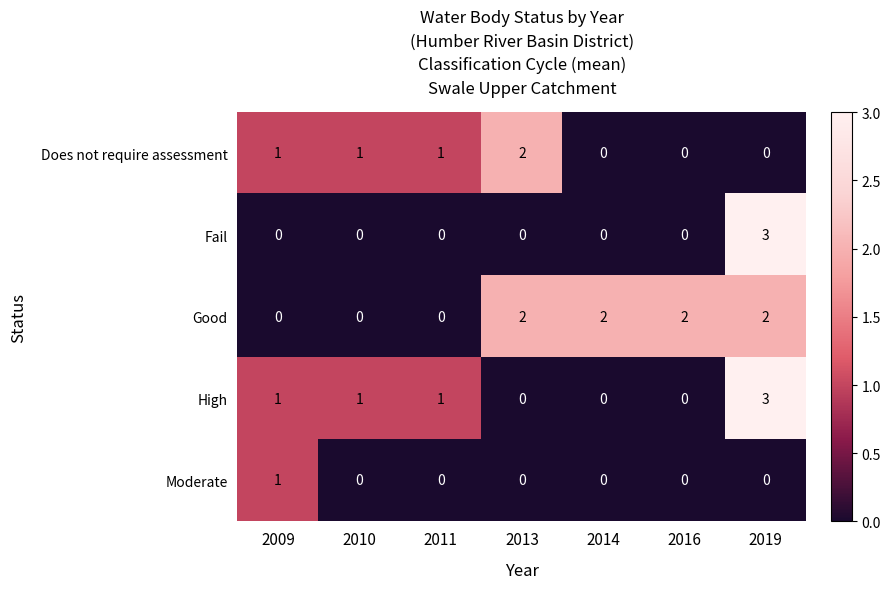

What is the difference between the High values at 2014 and 2019?

3